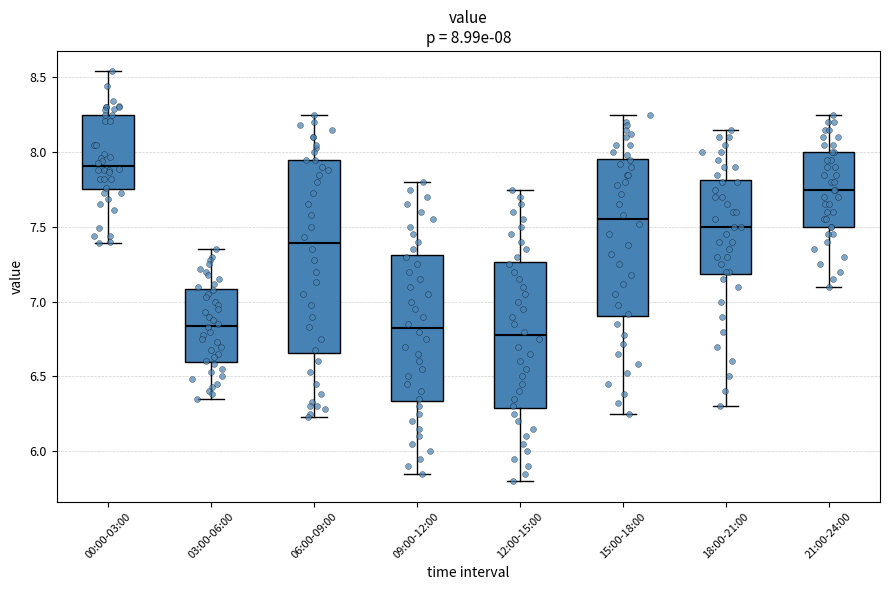

Comparing the boxes themselves (not the whiskers), which one is the tallest?

06:00-09:00